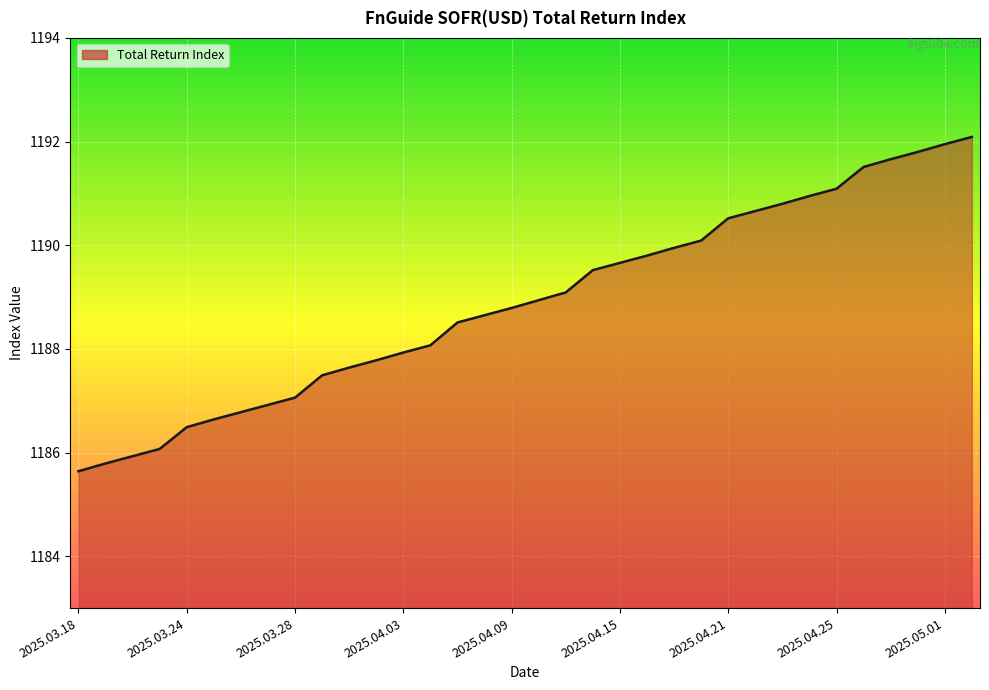

What is the minimum value shown in the chart?

1185.6